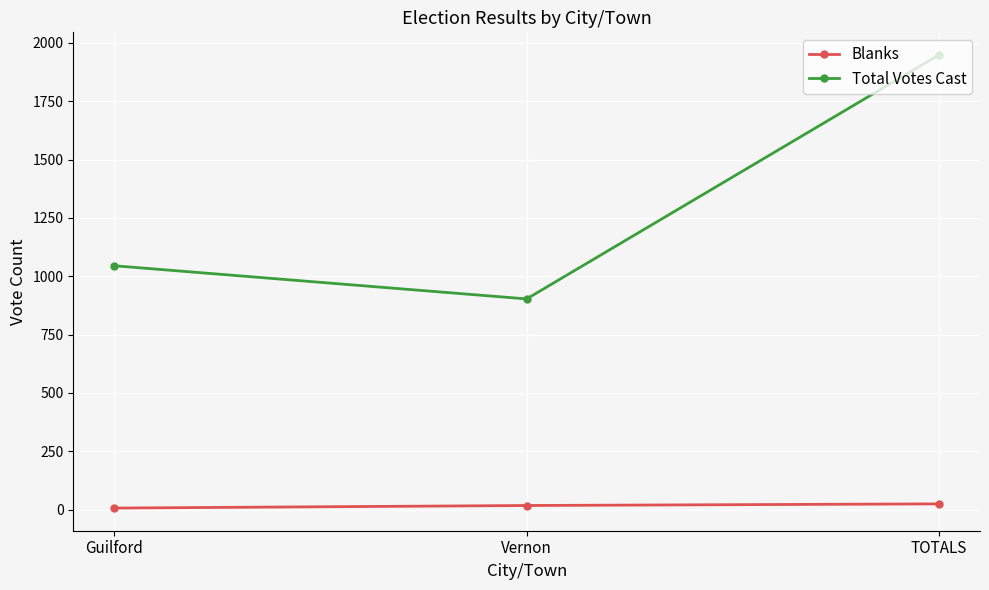

Rank the series by their maximum value, from highest to lowest.

Total Votes Cast, Blanks